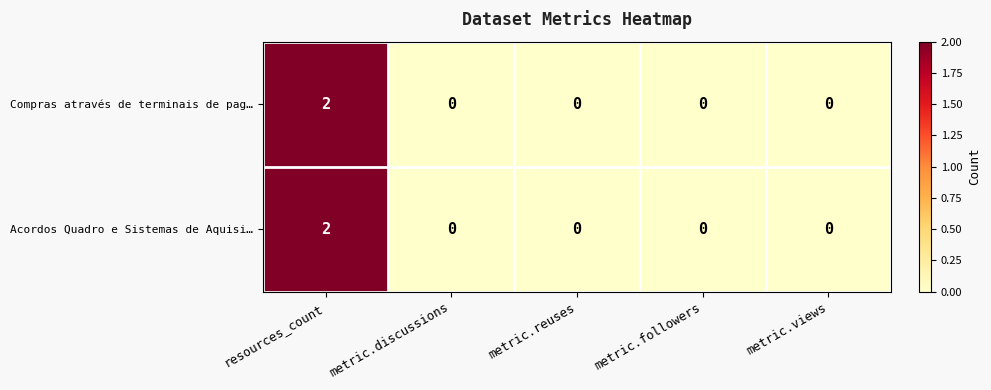

Is it true that Acordos Quadro e Sistemas de Aquisi… equals 2 at resources_count?

True